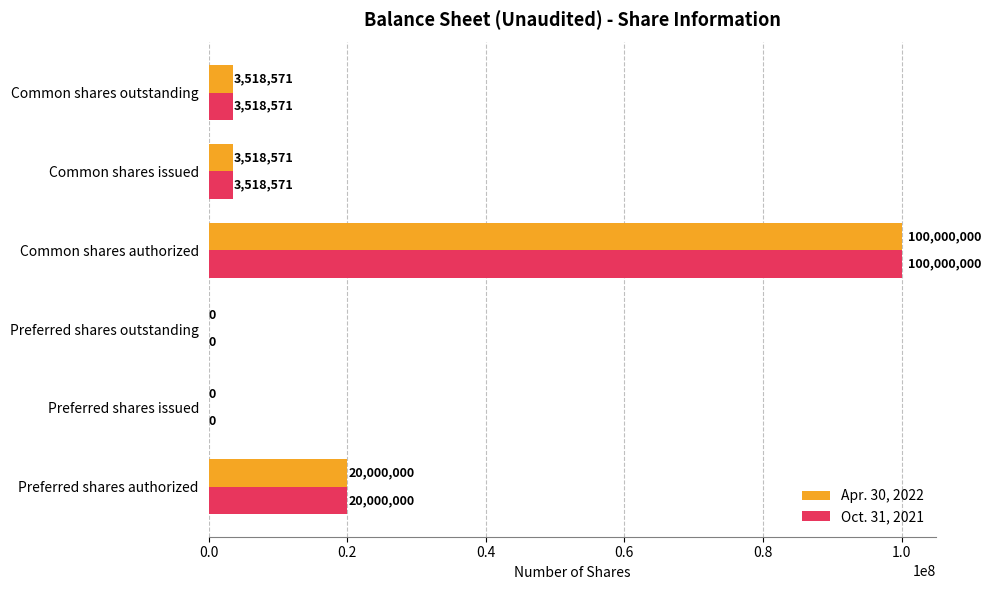

Is it true that Apr. 30, 2022 equals 100000000 at Common shares authorized?

True